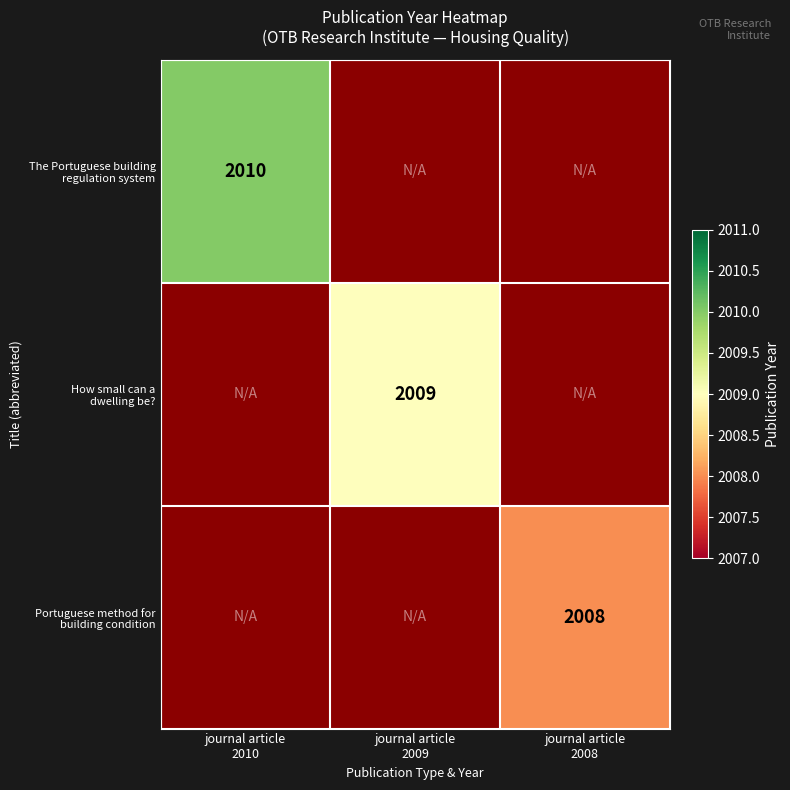

Rank the series by their average value, from lowest to highest.

Portuguese method for building condition, How small can a dwelling be?, The Portuguese building regulation system